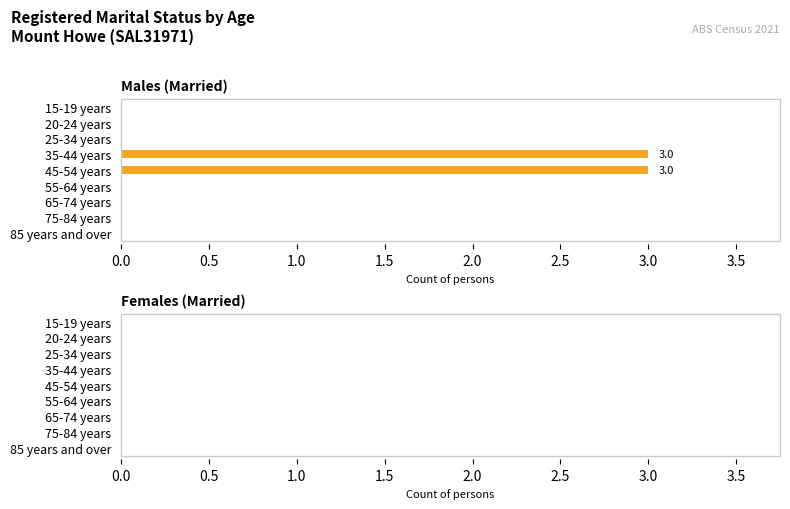

Count the number of data series in this chart.

1